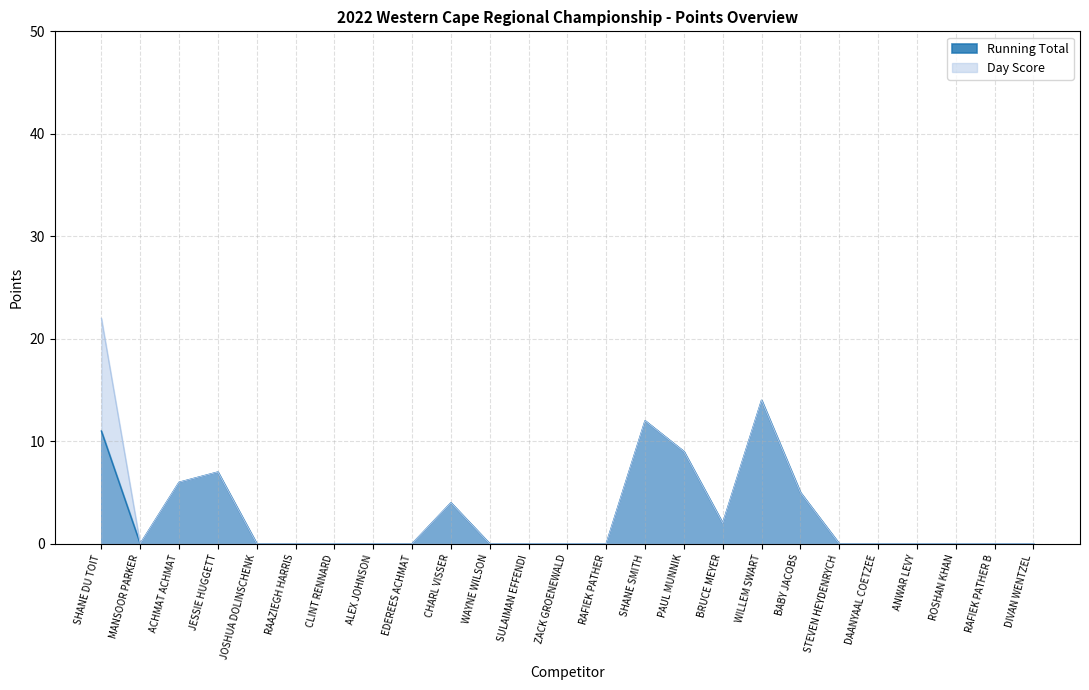

In Running Total, how many points are higher than both neighbors (excluding endpoints)?

4